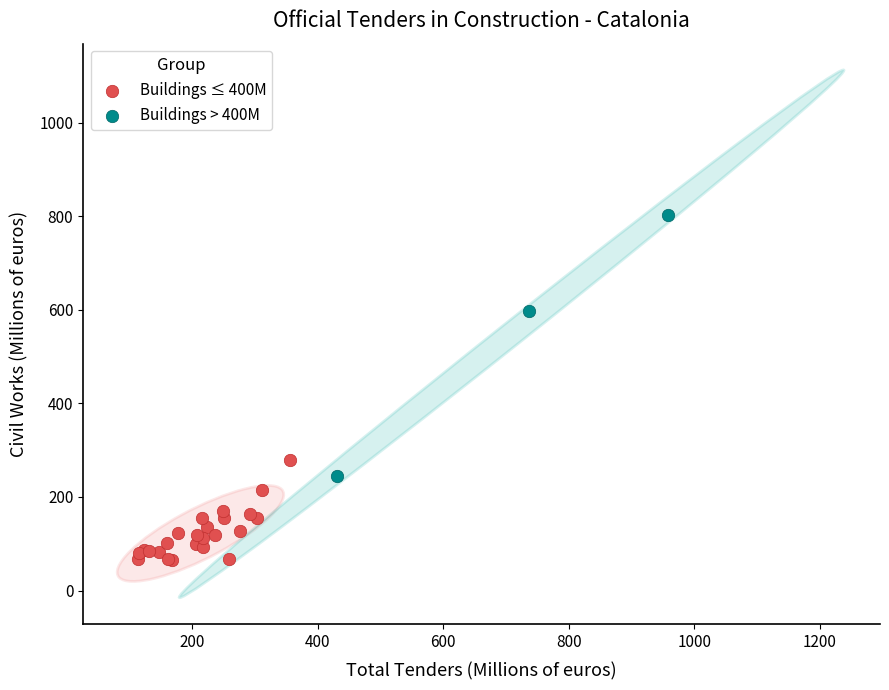

What are all the series names shown in the legend?

Buildings ≤ 400M, Buildings > 400M